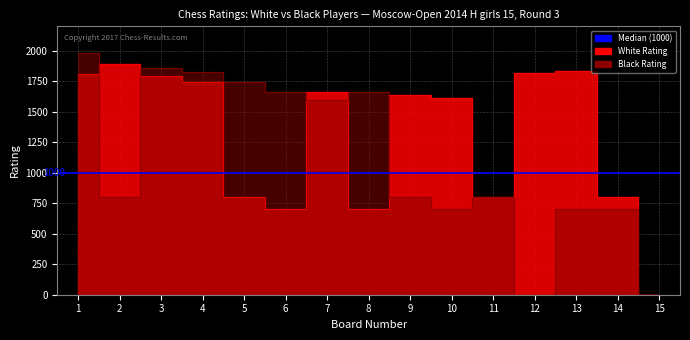

True or false: Black Rating has more than 1 points higher than both neighbors.

True